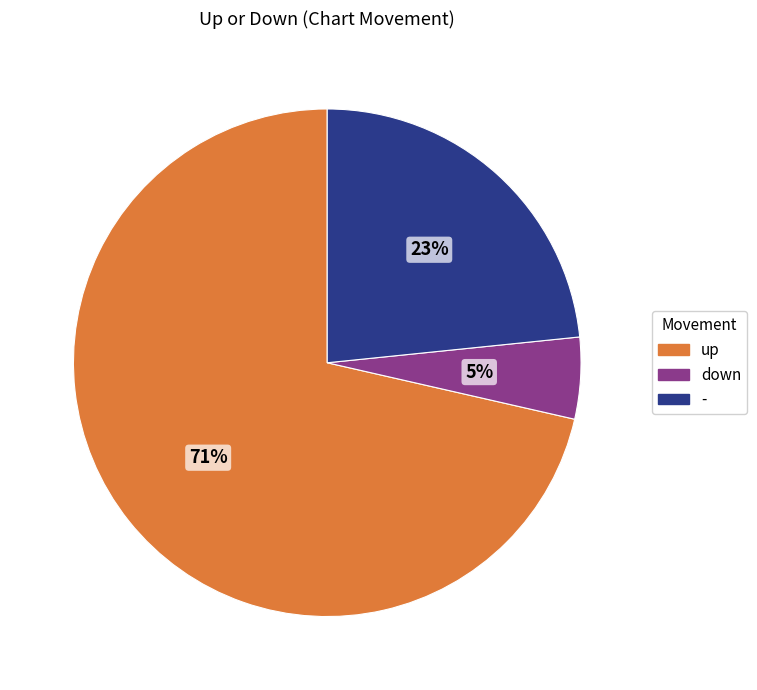

What is the majority slice?

up